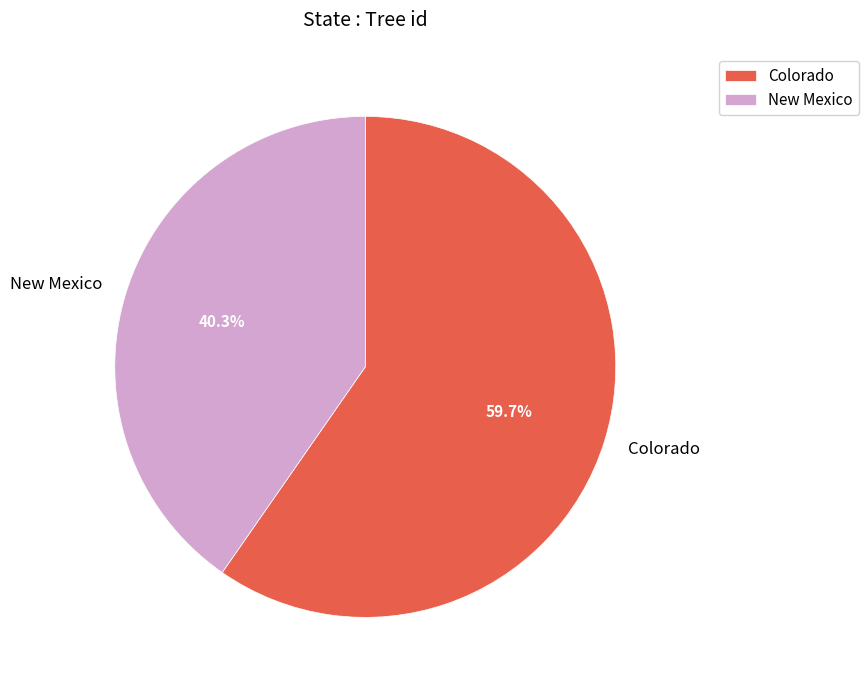

To the nearest percent, what portion does Colorado represent?

60%